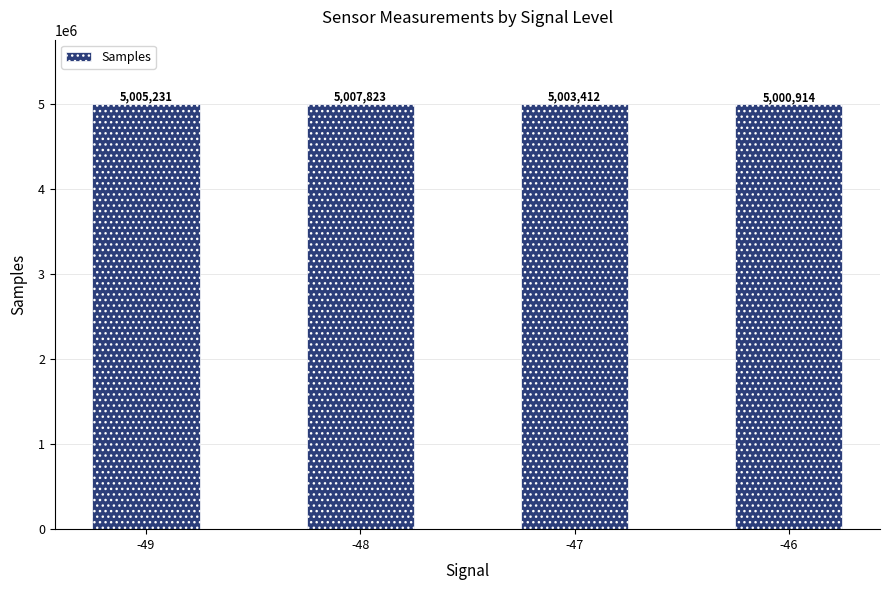

What is the smallest value displayed?

5000914